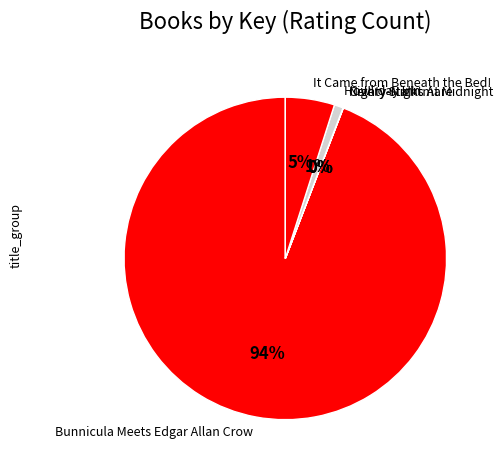

Which slice represents more than half of the pie?

Bunnicula Meets Edgar Allan Crow